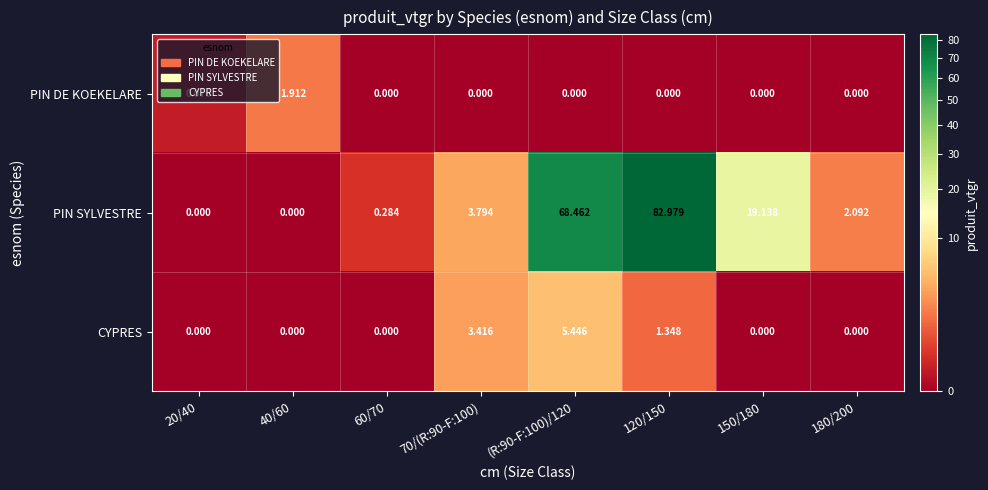

List the series in order of their peak value, highest first.

PIN SYLVESTRE, CYPRES, PIN DE KOEKELARE